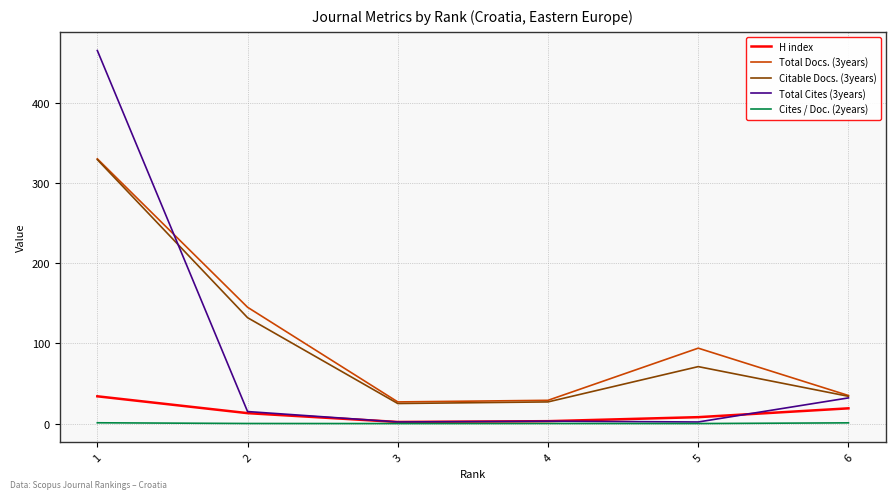

At which category does the chart reach its peak across all series?

1